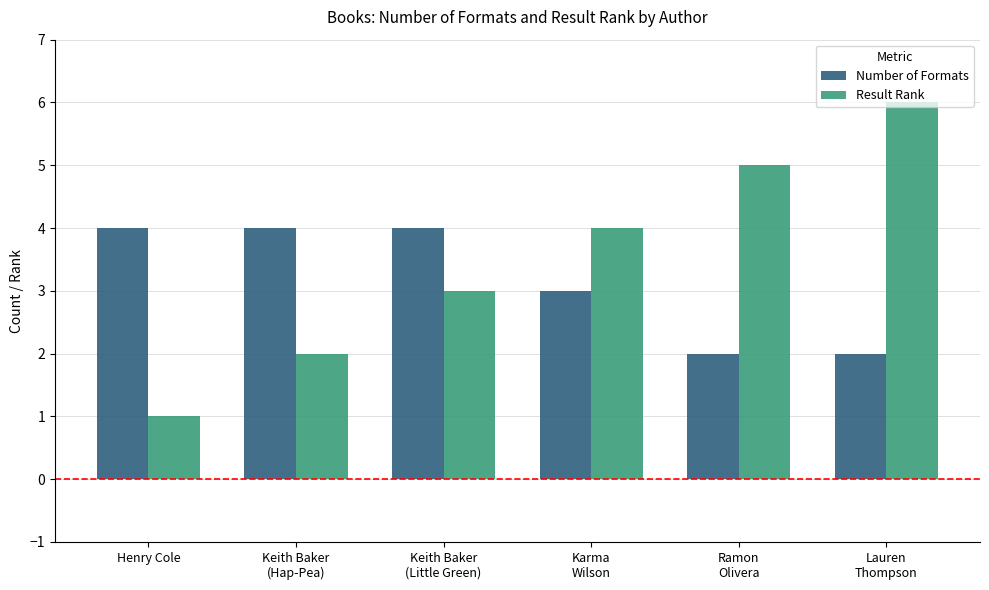

At which category is the sum across all series the highest?

Lauren
Thompson